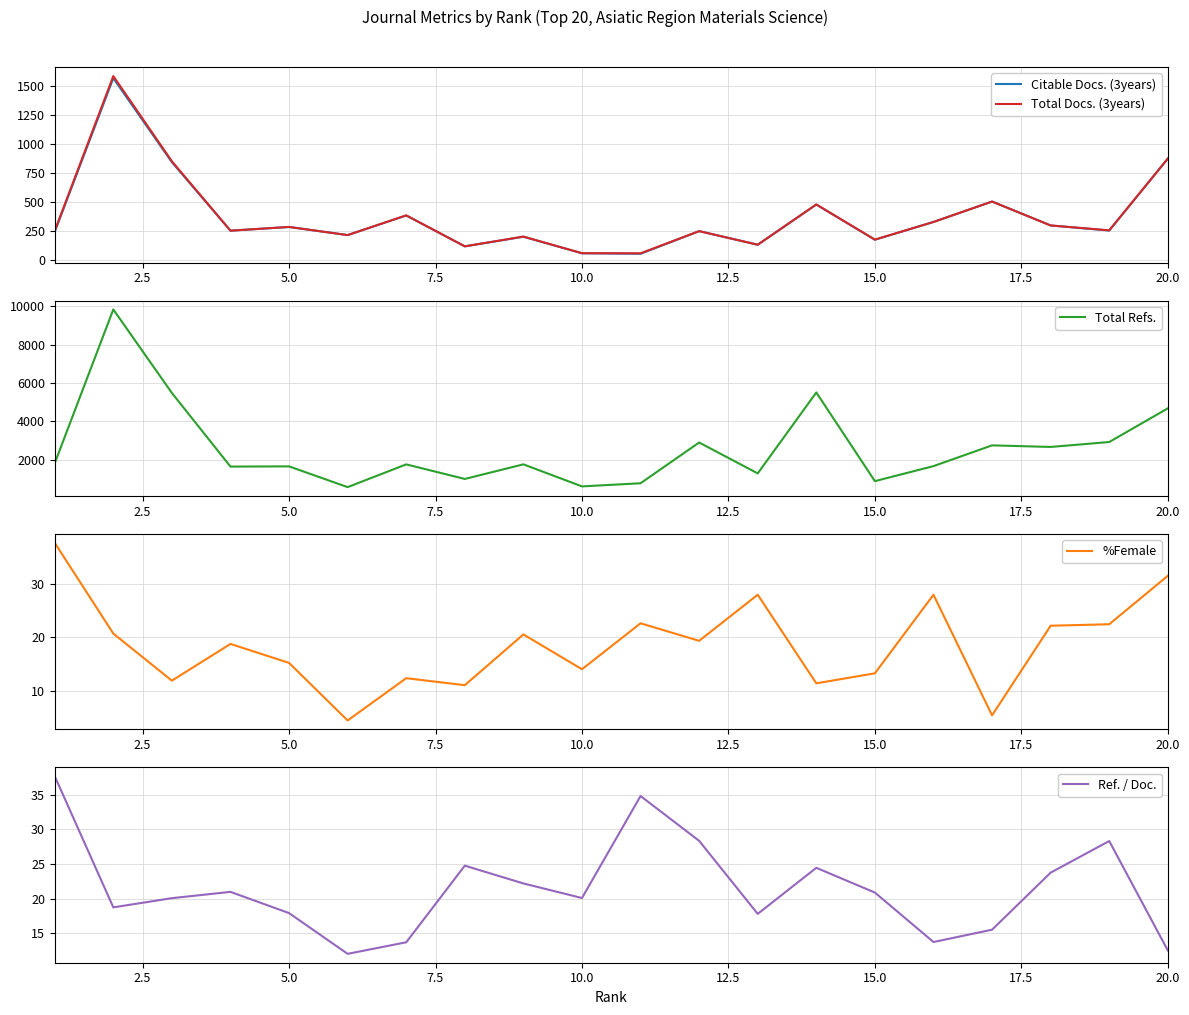

What is the highest value of the Total Docs. (3years) series?

1587